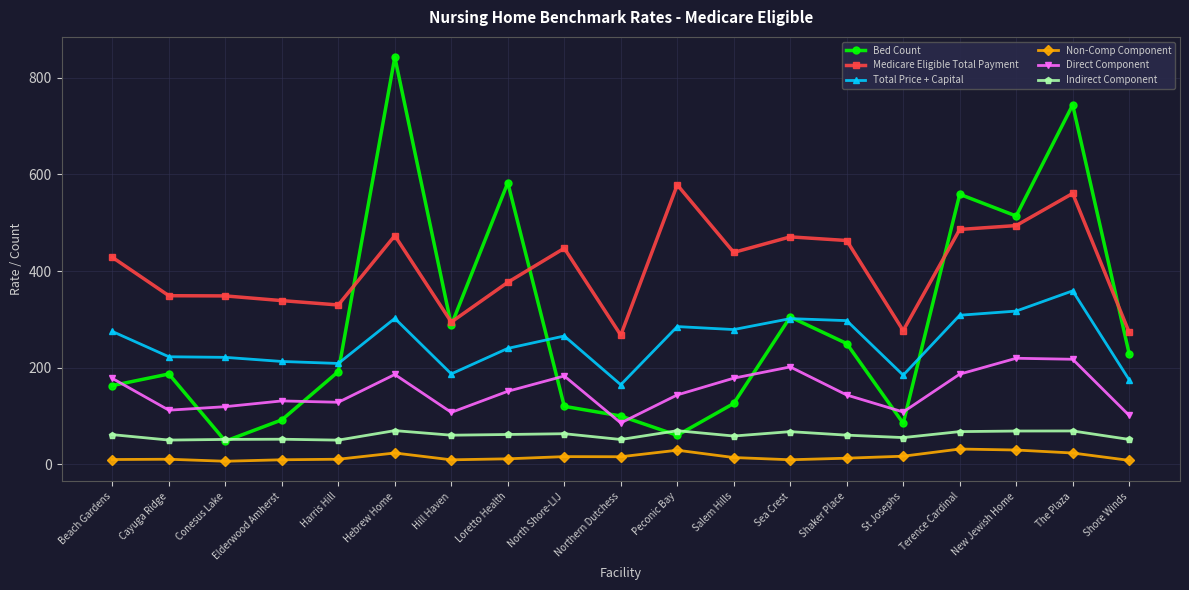

What is the difference between the Bed Count values at Sea Crest and Salem Hills?

179.0